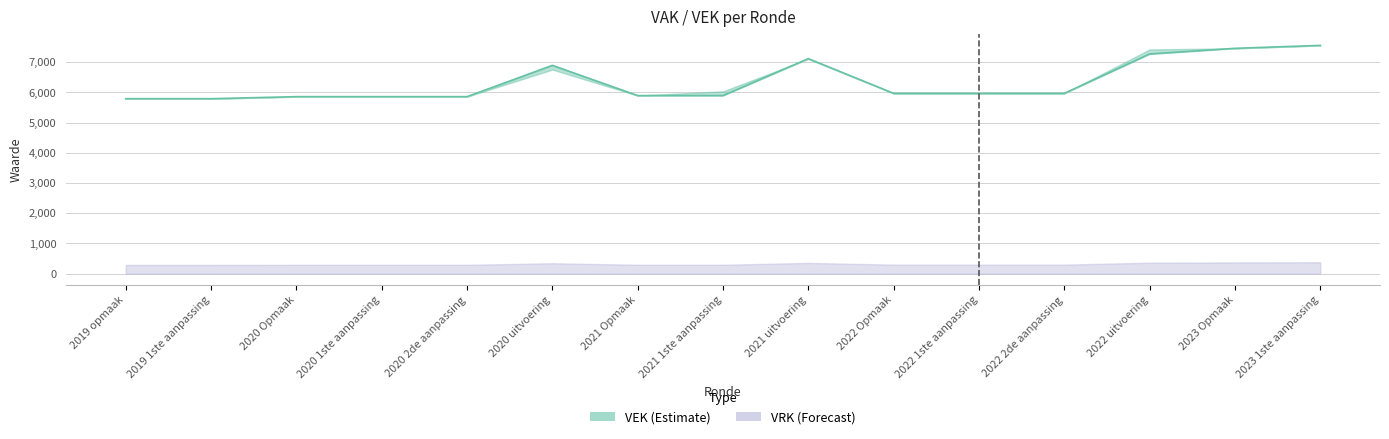

What is the change in value from 2019 1ste aanpassing to 2022 uitvoering?

+1481